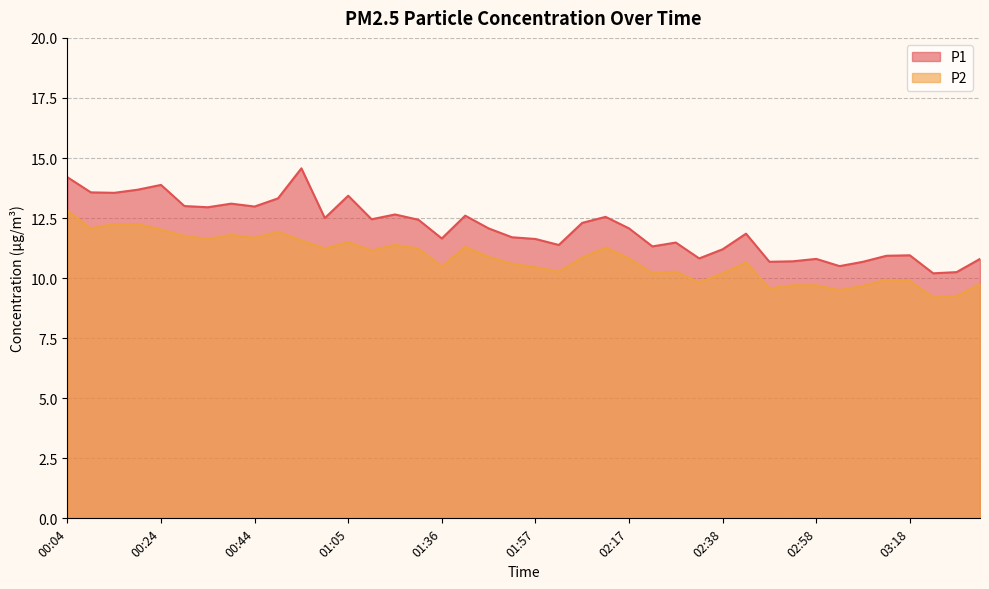

True or false: P1 and P2 intersect in this chart.

False